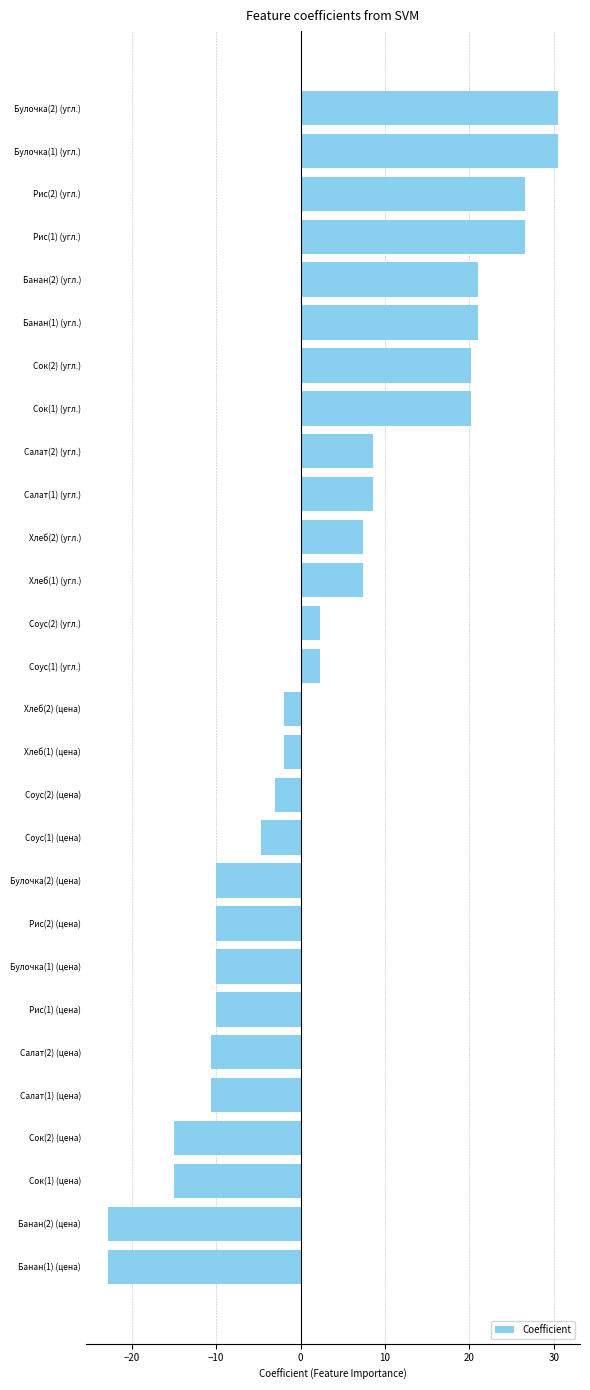

What is the sum of all values?

84.4